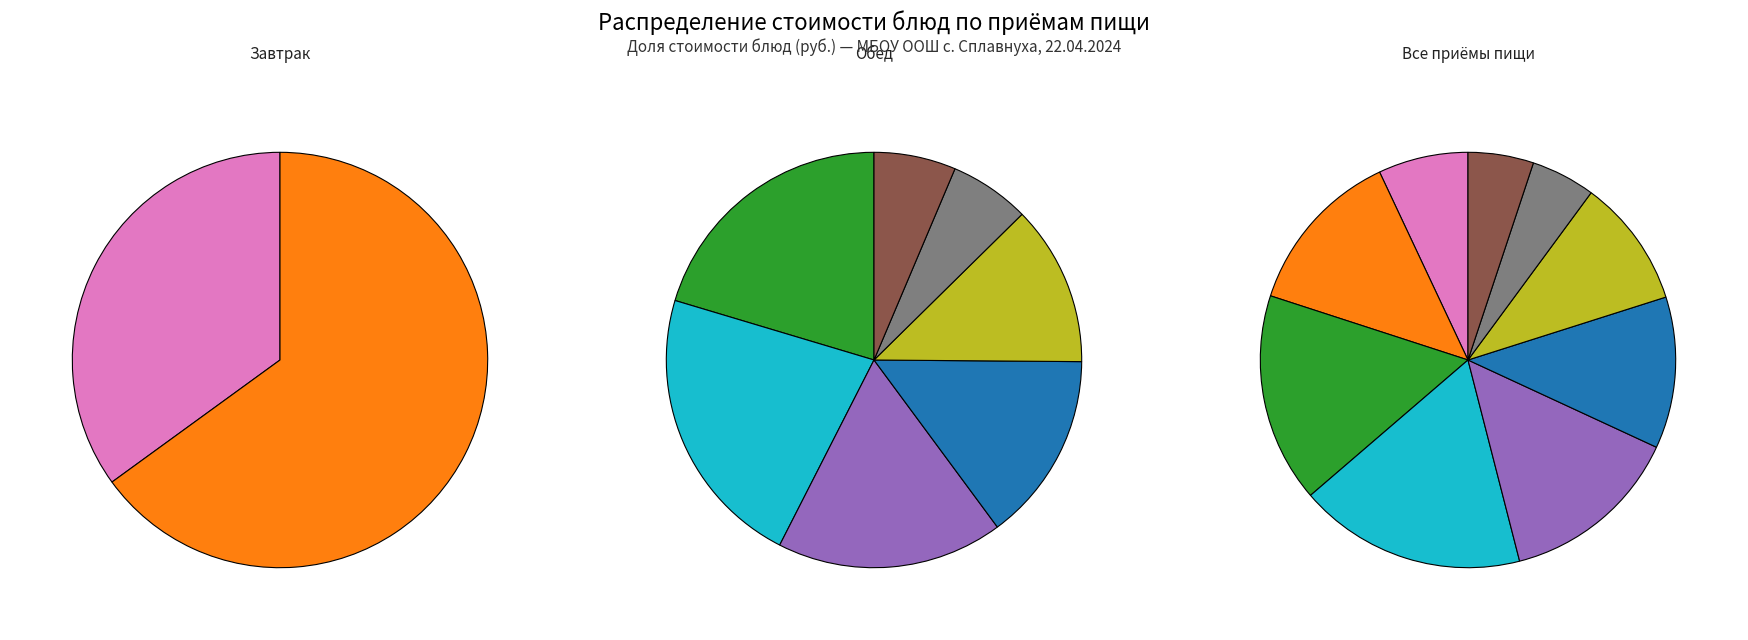

To the nearest percent, what is the difference between the largest and smallest slice percentages?

13%